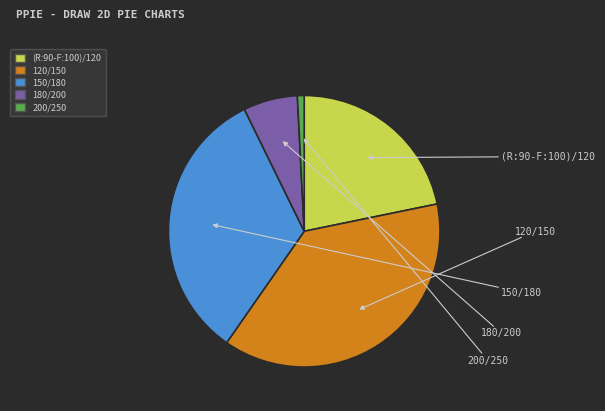

Which category has the biggest portion of the pie?

120/150